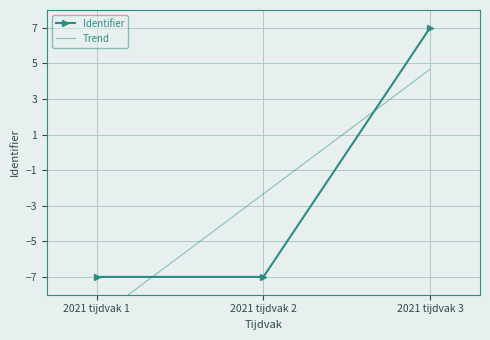

What is the greatest value displayed?

7.0